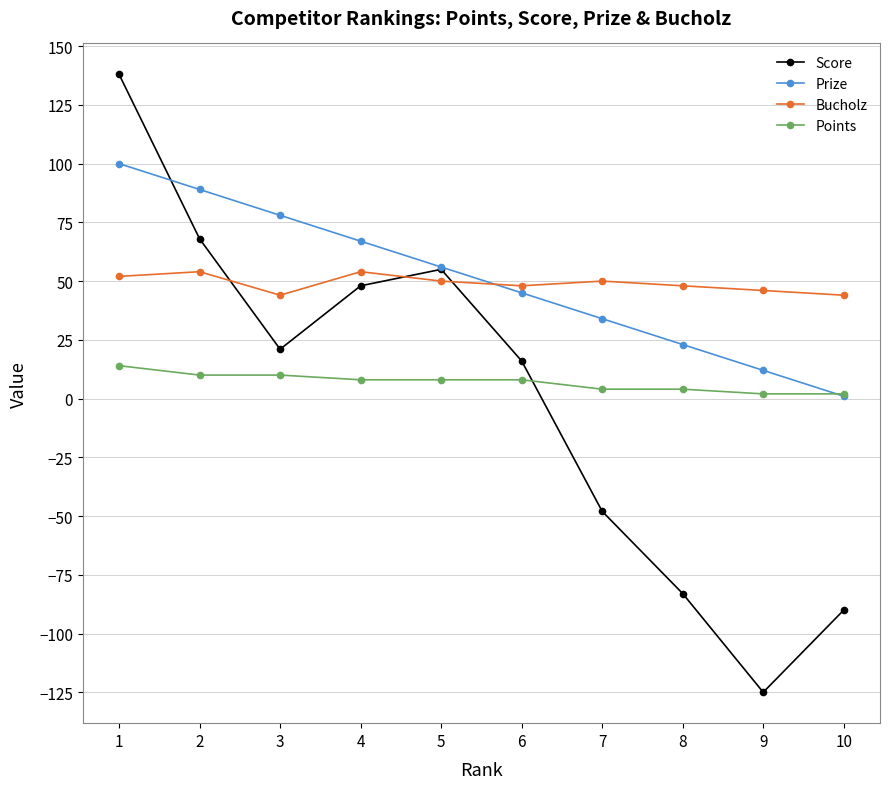

At 7, list the series in order from smallest to largest.

Score, Points, Prize, Bucholz